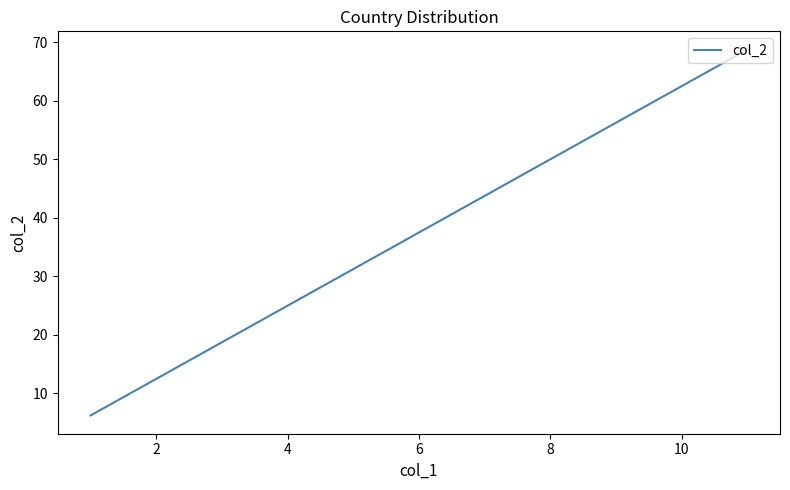

Does the chart have visible grid lines?

No